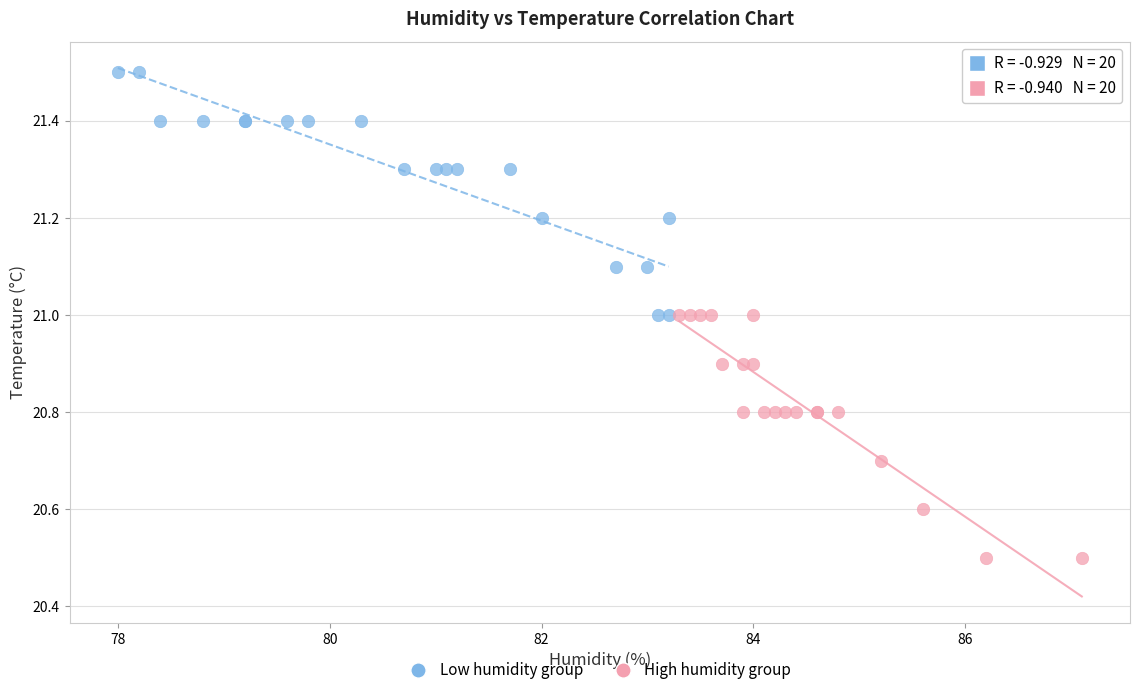

Which series contains the lowest Y value?

High humidity group